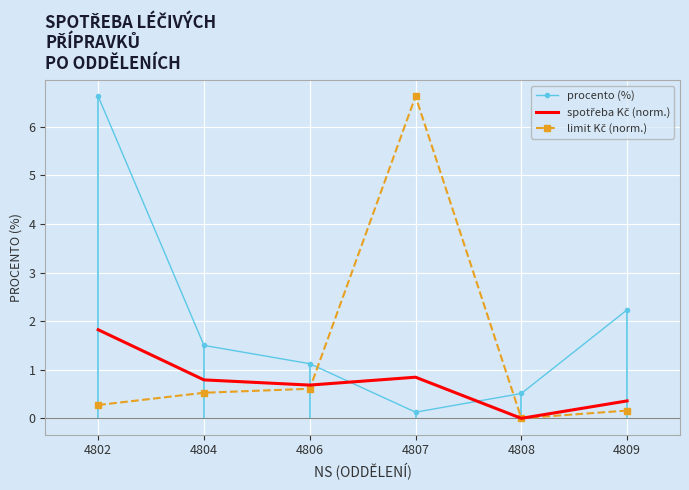

At 4802, list the series in order from largest to smallest.

procento (%), spotřeba Kč (norm.), limit Kč (norm.)